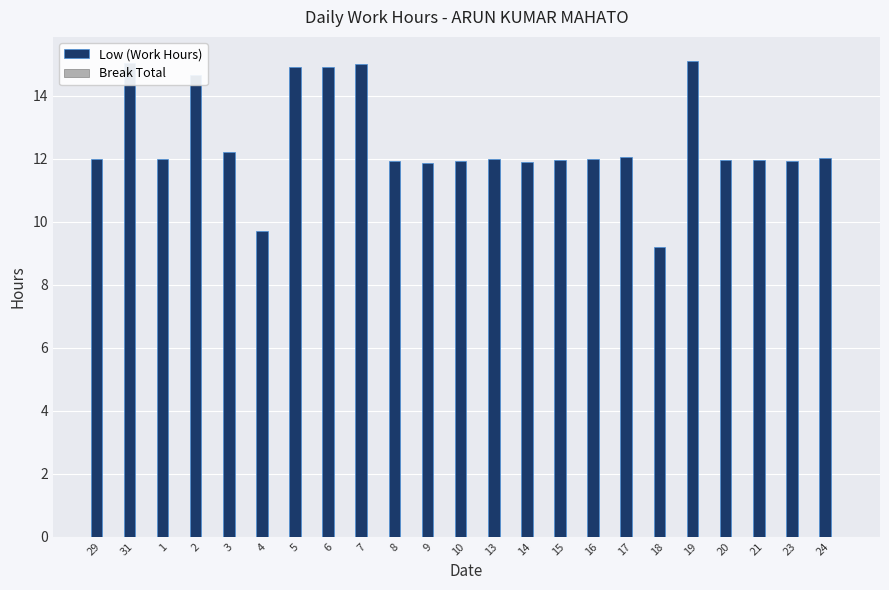

What is the maximum value shown in the chart?

15.1